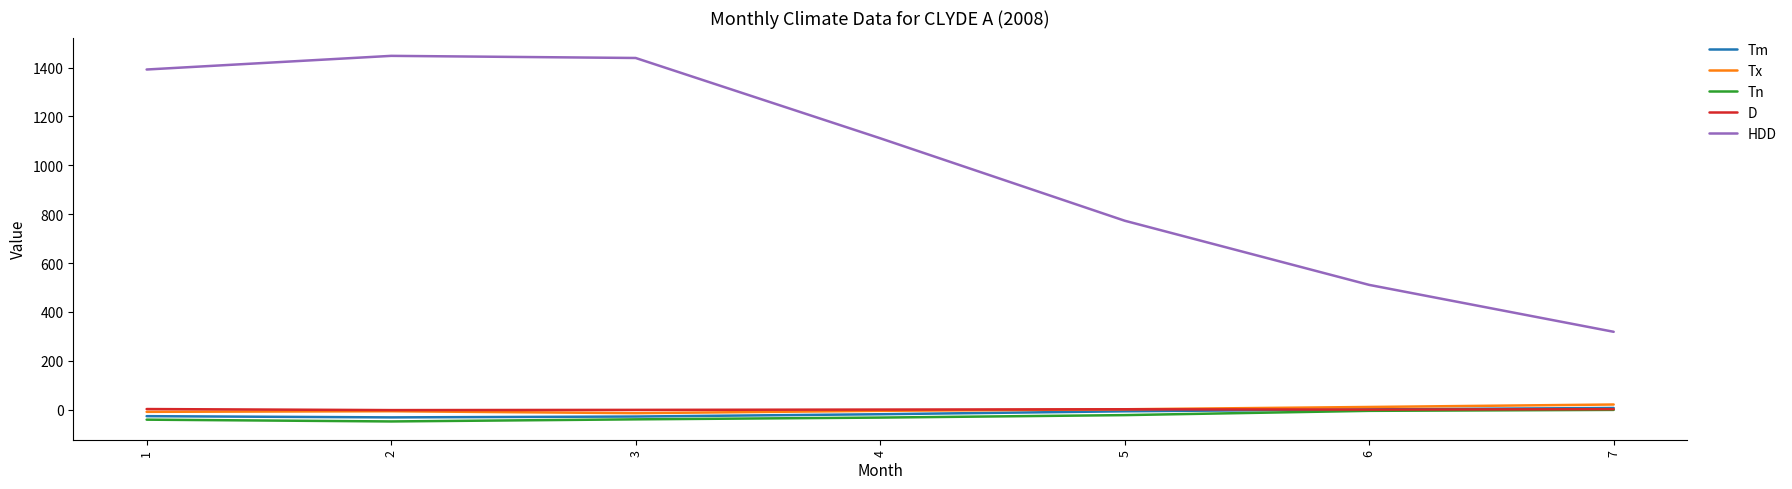

Which series has the largest total across all categories?

HDD